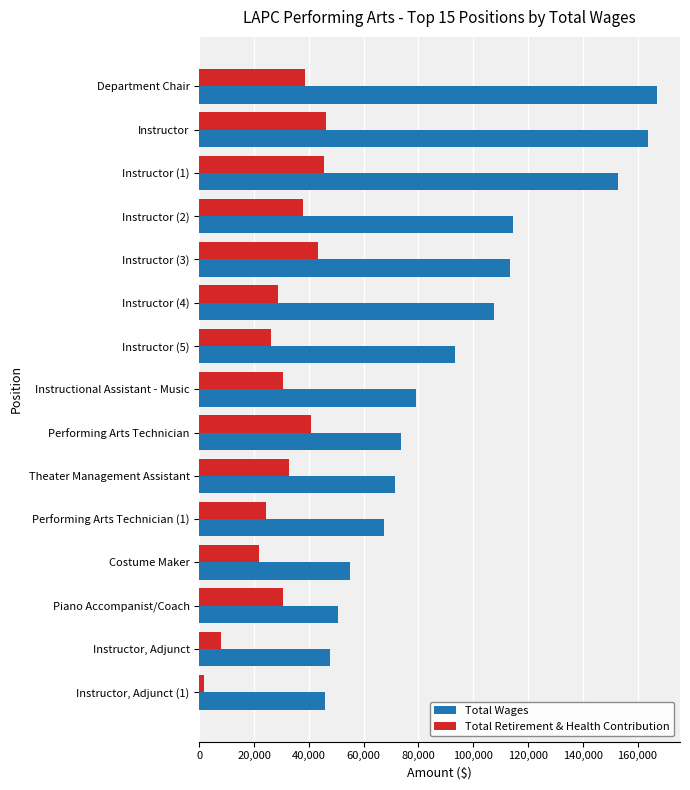

Which category has the lowest value across all series?

Instructor, Adjunct (1)